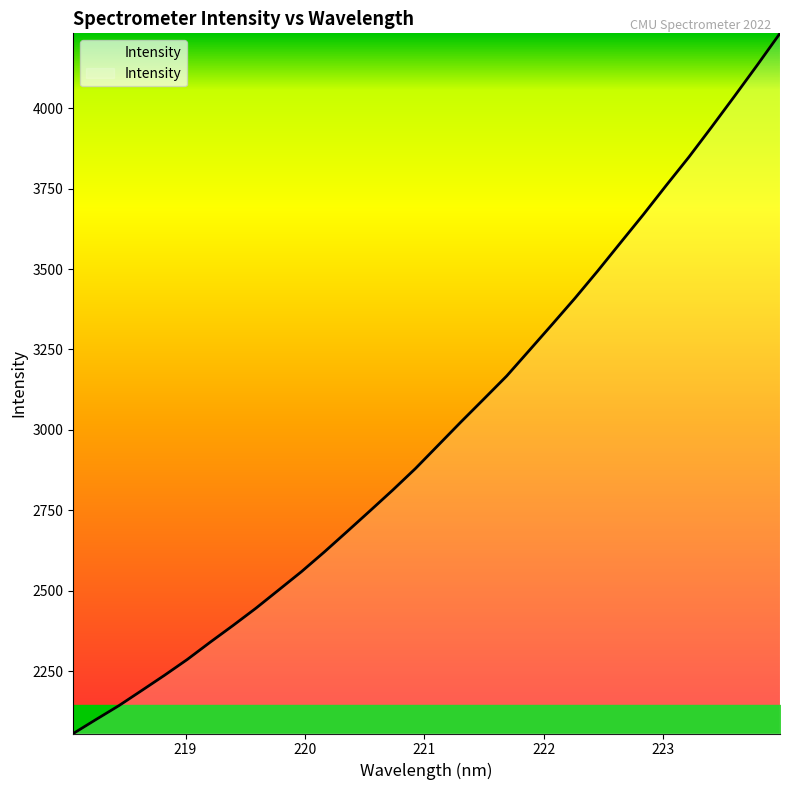

What is the greatest value displayed?

4233.1